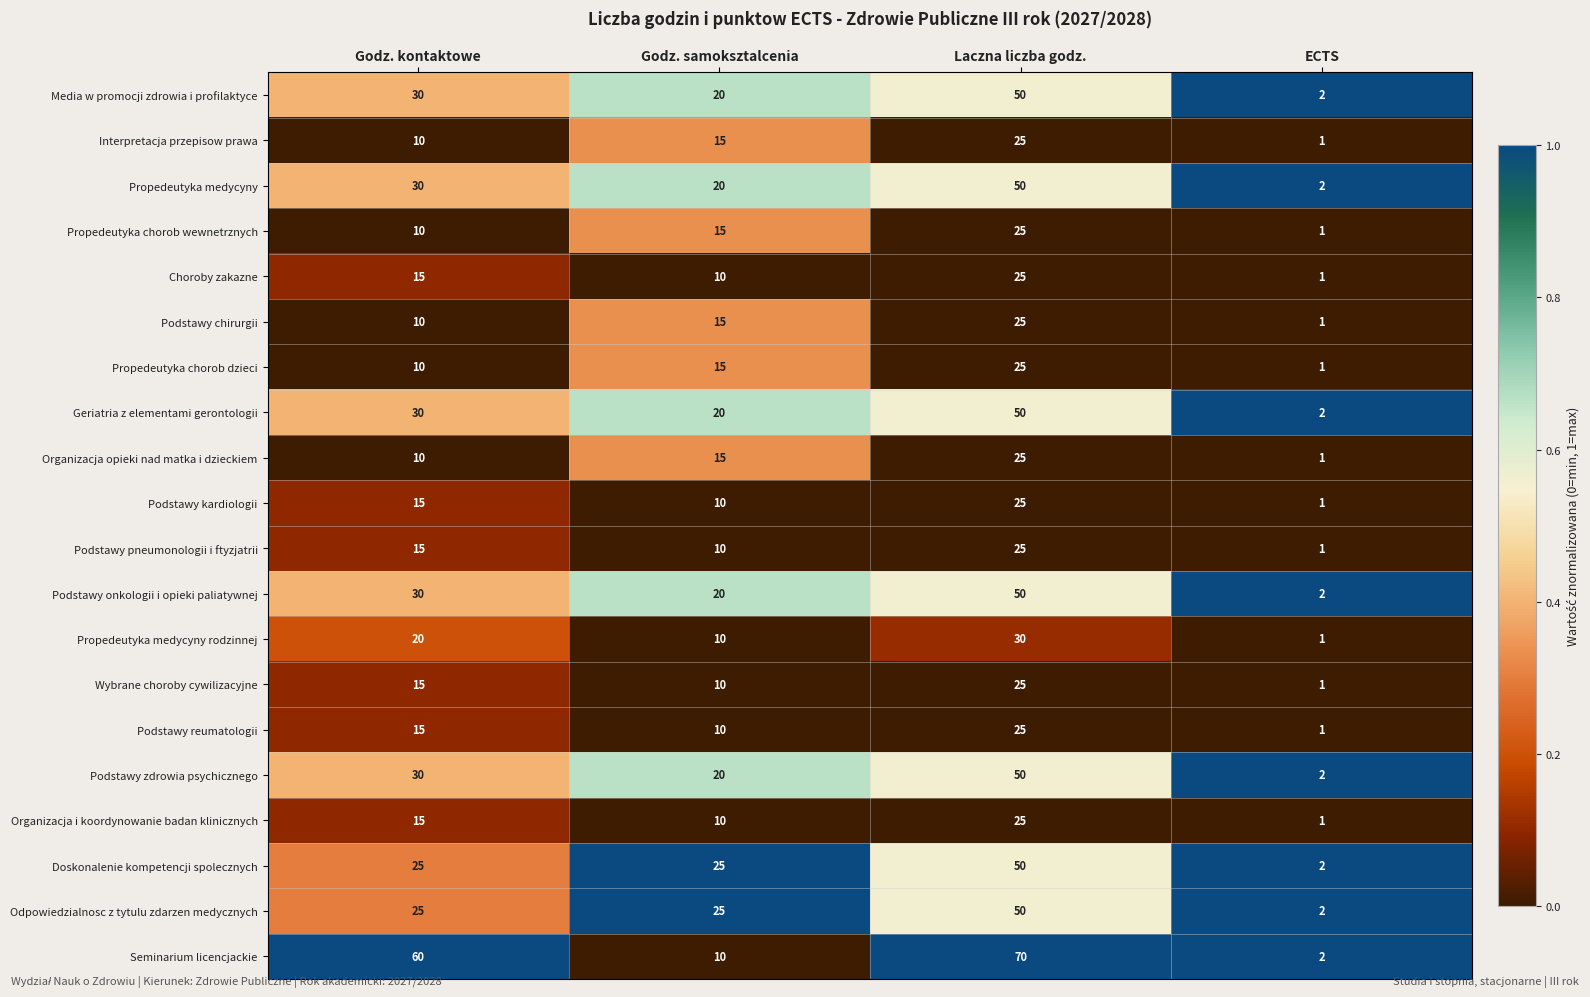

True or false: Podstawy pneumonologii i ftyzjatrii has a value of 0 at ECTS.

False